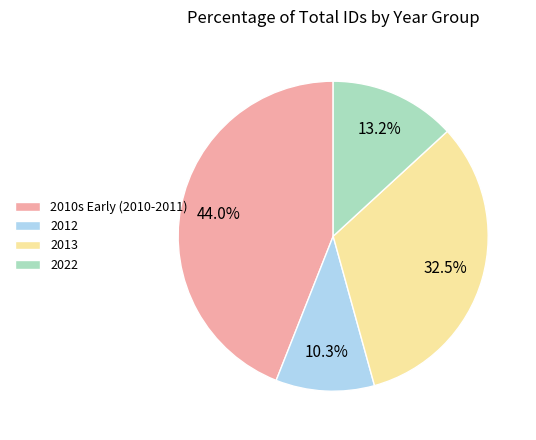

What is the smallest slice in the pie chart?

2012